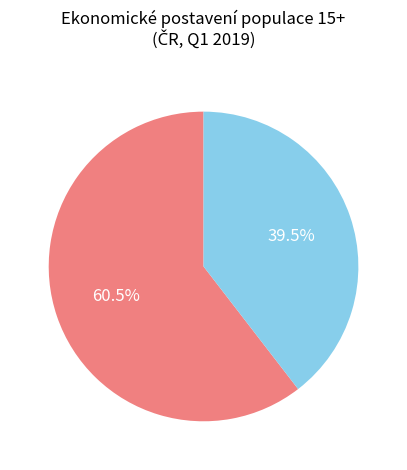

Approximately how many times larger is the value at Ekonomicky neaktivní compared to Pracovní síla?

0.7